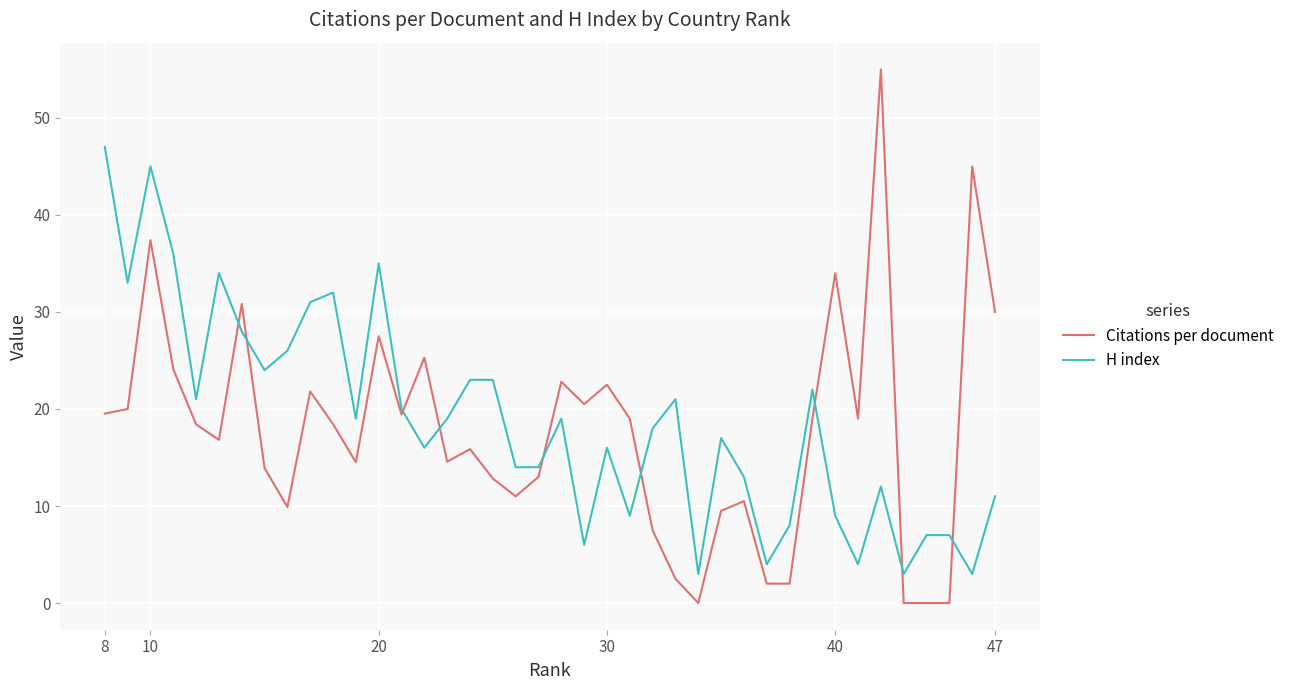

Where is the first local maximum for H index?

8